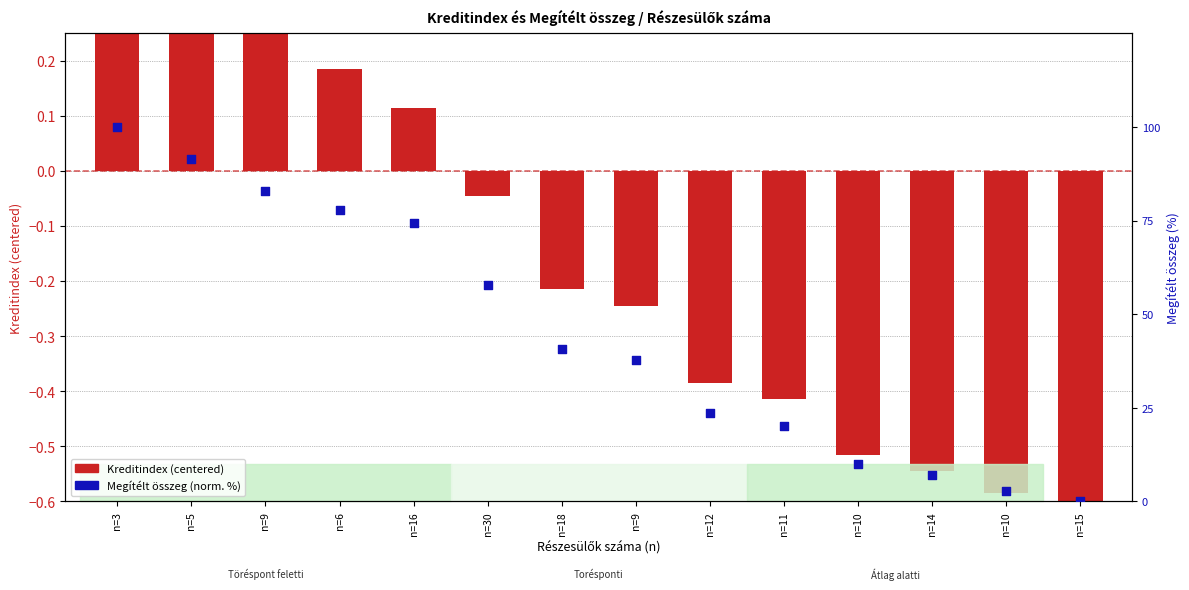

Which series has the largest total across all categories?

Megítélt összeg (norm. %)